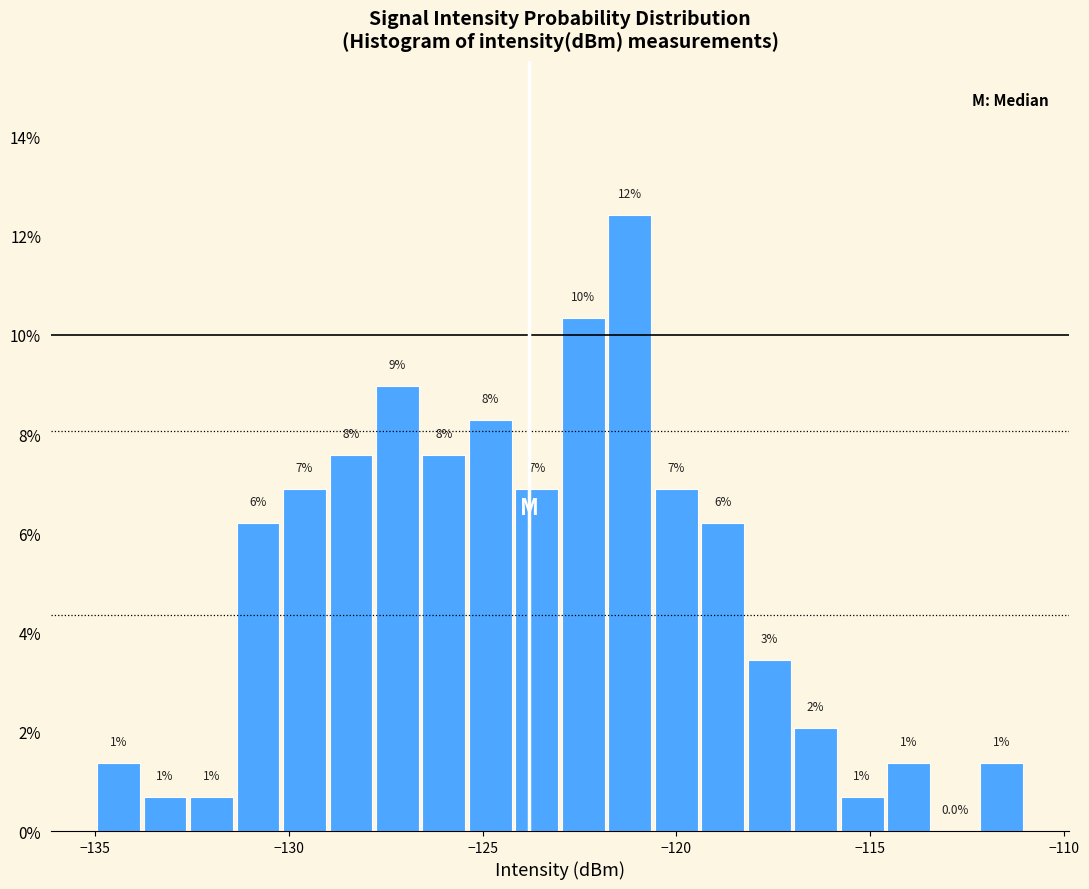

Read against the x-axis, roughly where is the centre of the tallest bar?

-121.0